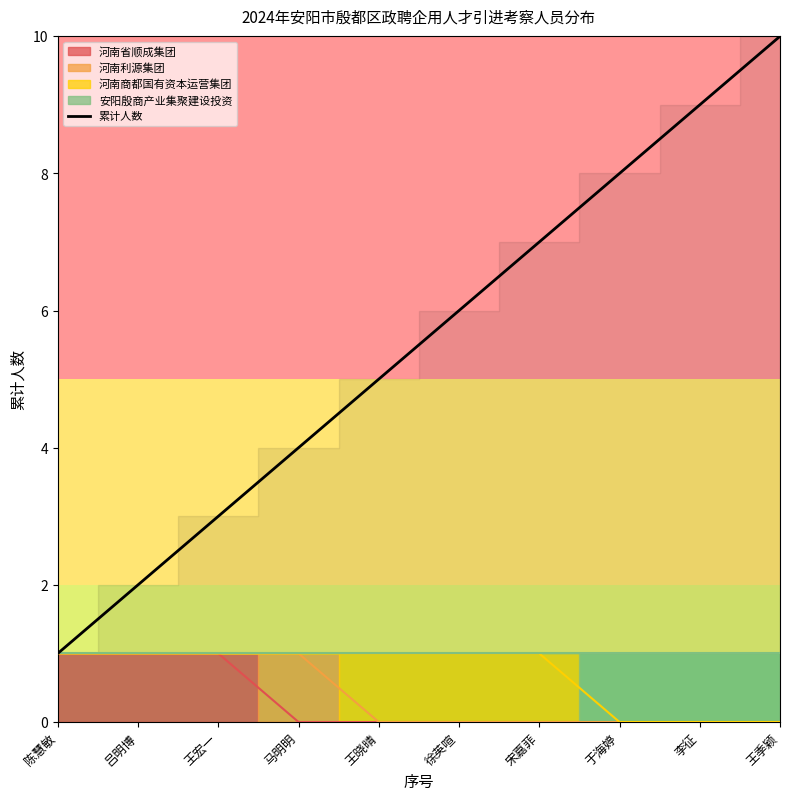

What is the sum of the values at 王晓晴 and 陈慧敏?

6